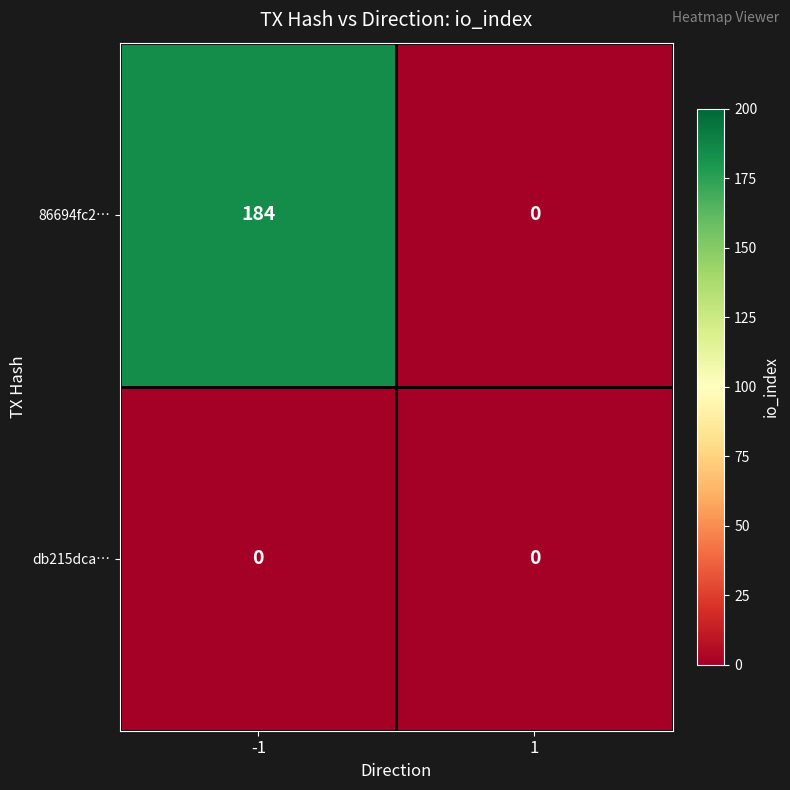

Which series changed the most between -1 and 1?

86694fc2…